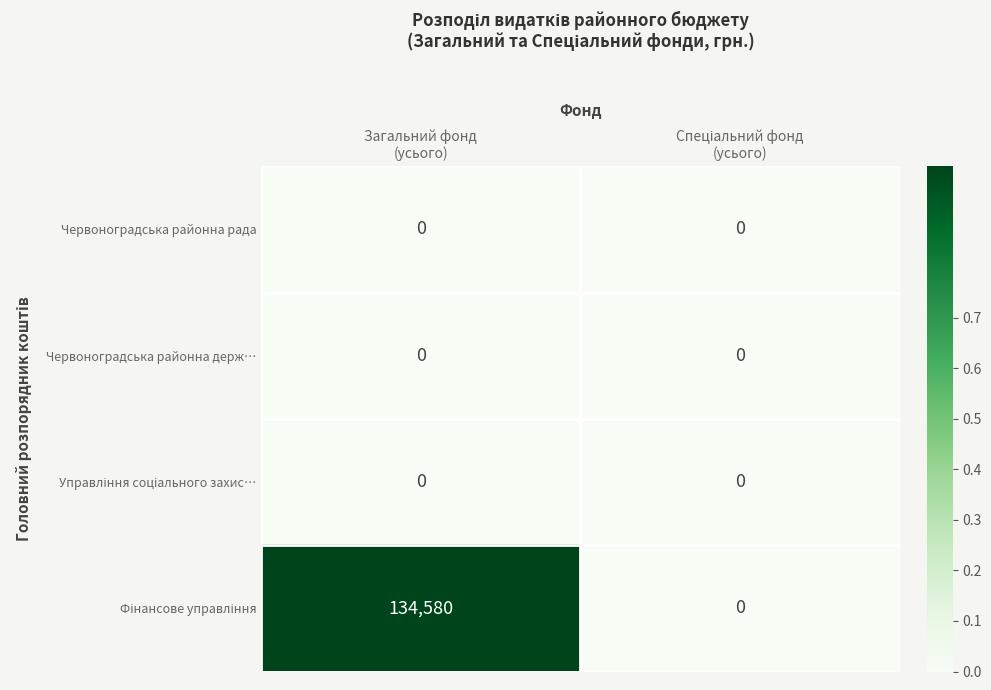

Which label corresponds to the largest value in the chart?

Загальний фонд
(усього)